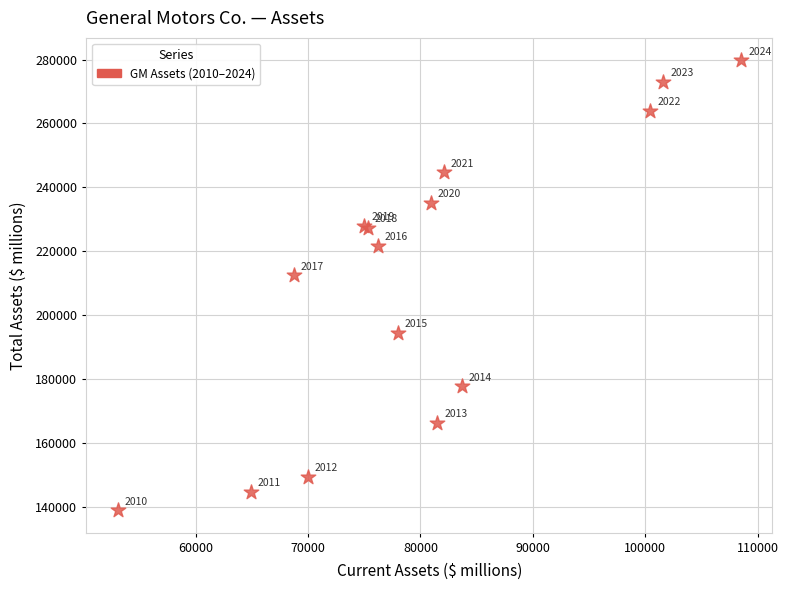

What Y value in the scatter plot is closest to 209329?

212482